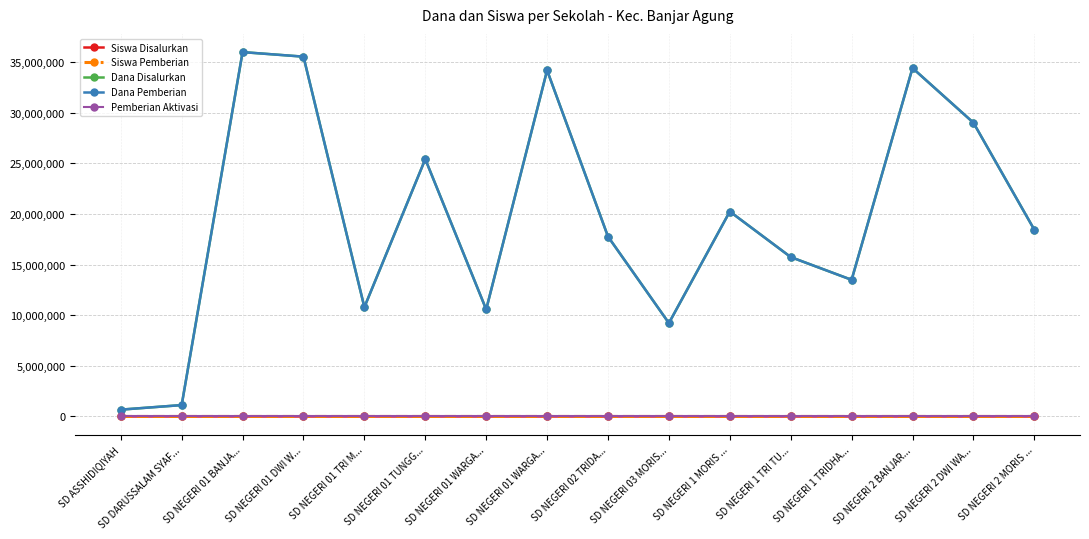

True or false: Siswa Pemberian and Dana Pemberian cross at least once.

False